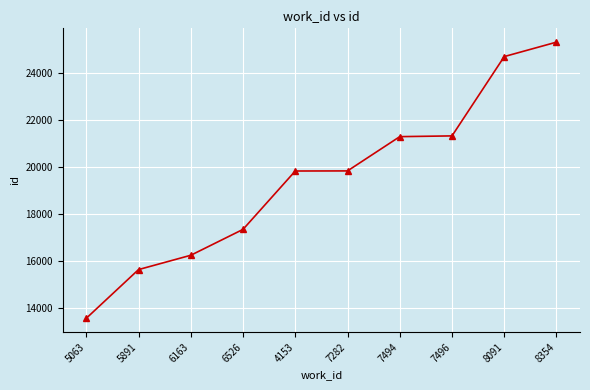

What is the ratio of the value at 5891 to the value at 5063?

1.2